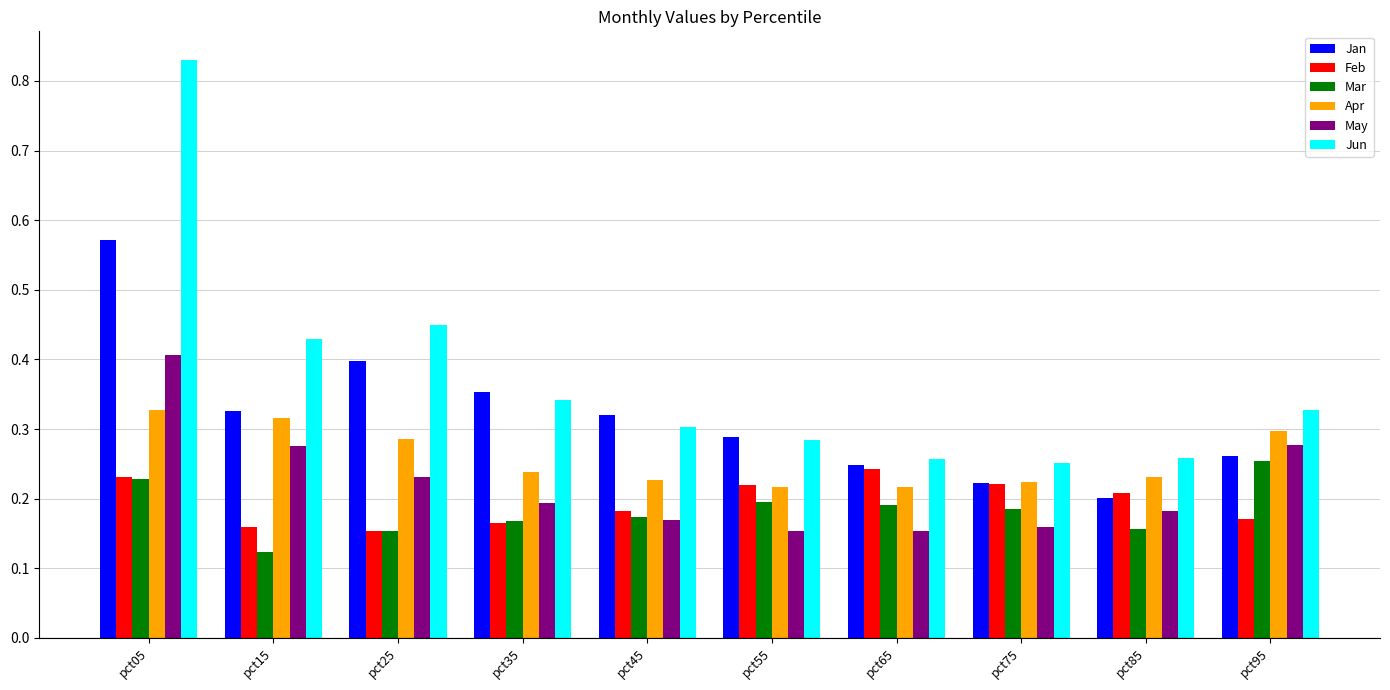

How many groups of bars are there?

10